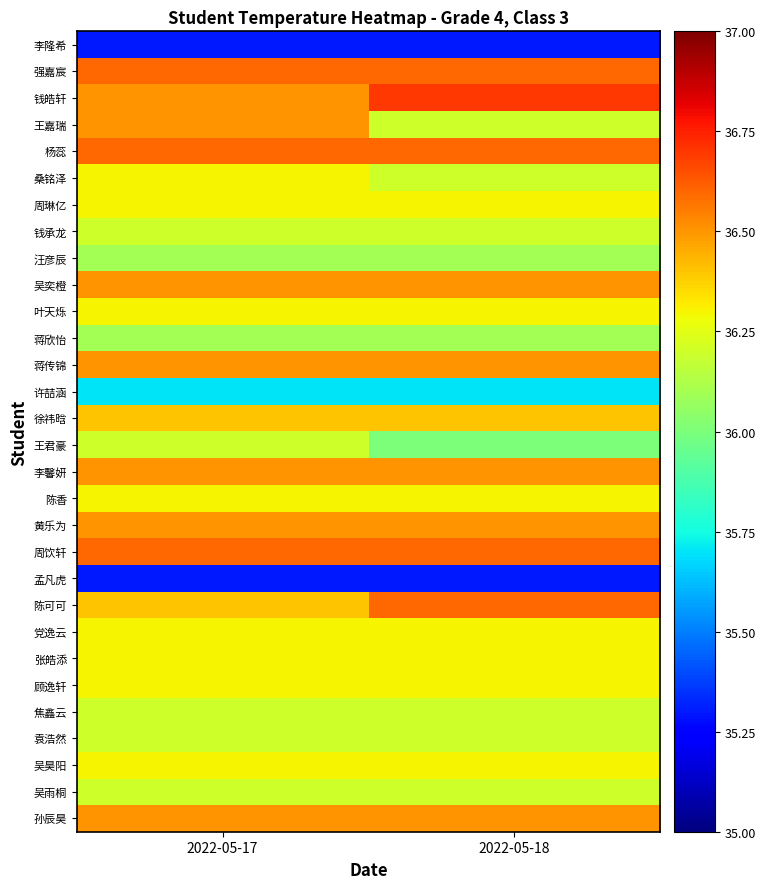

How many data points does each series have?

2